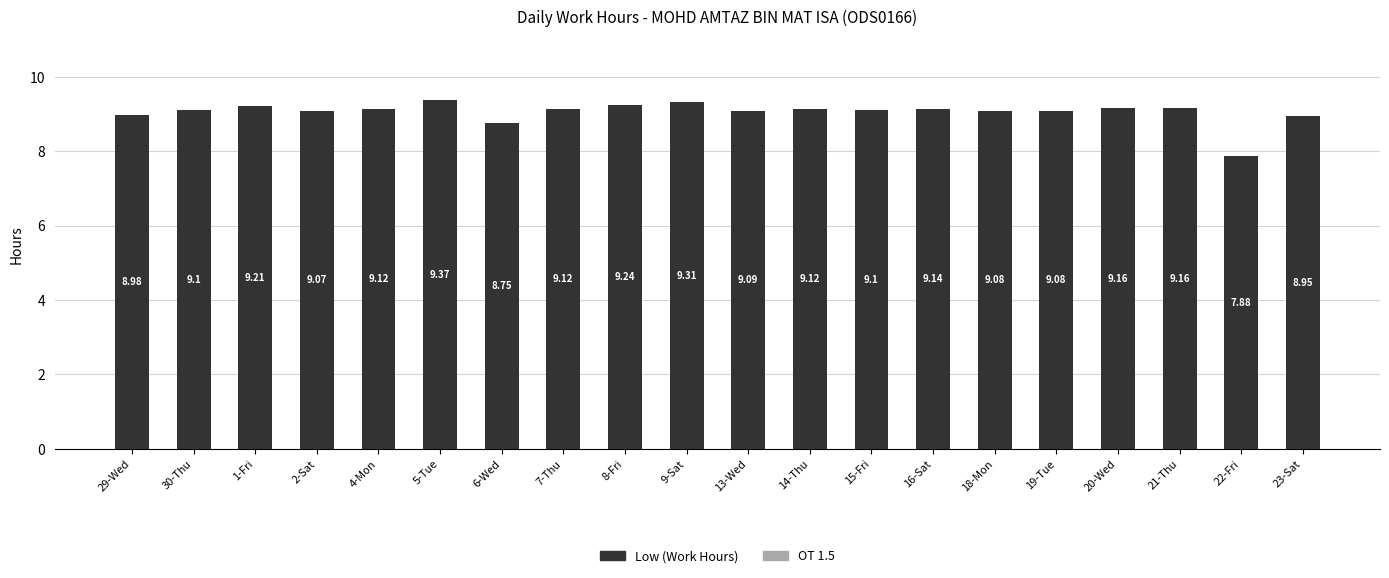

What is the label of the 12th bar from the left?

14-Thu